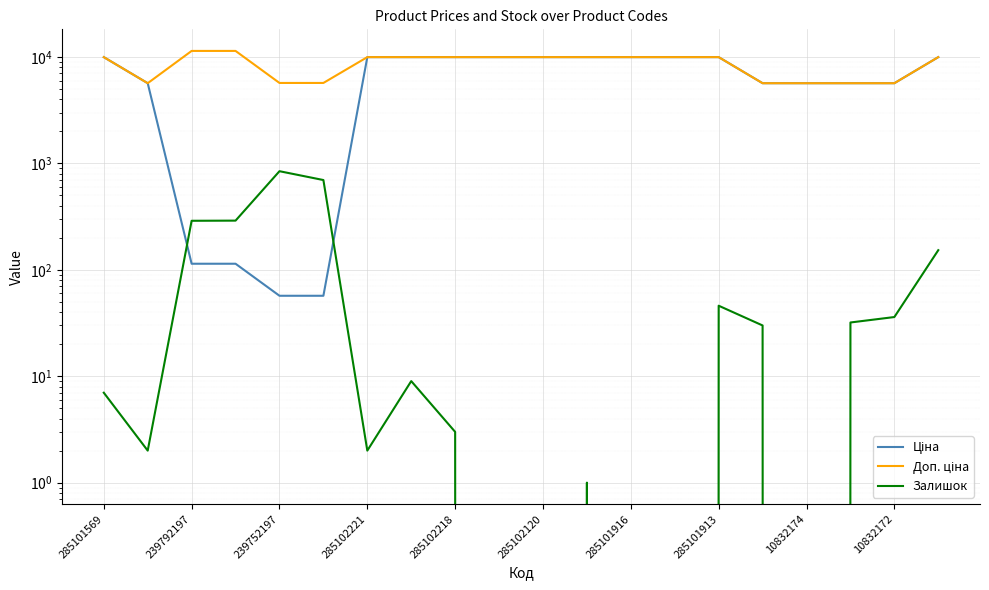

What is the average value of the Залишок series?

122.2